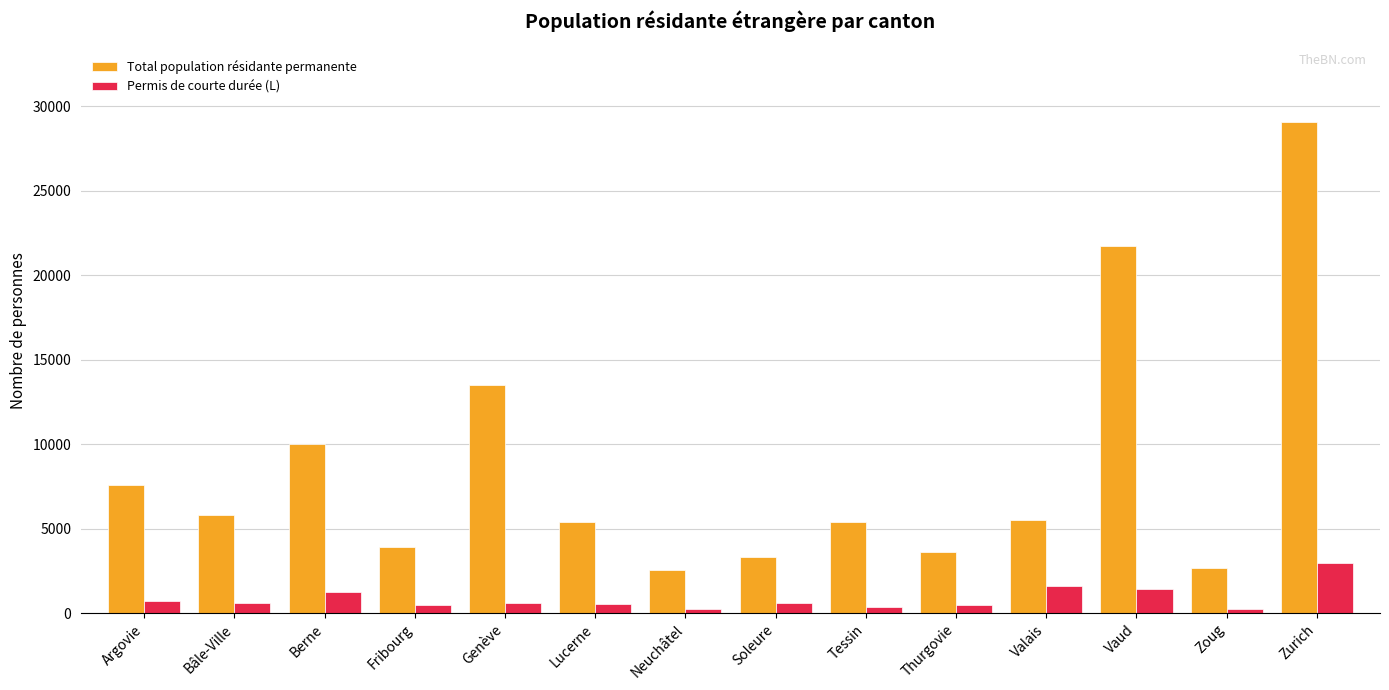

Which series has the widest spread of values?

Total population résidante permanente